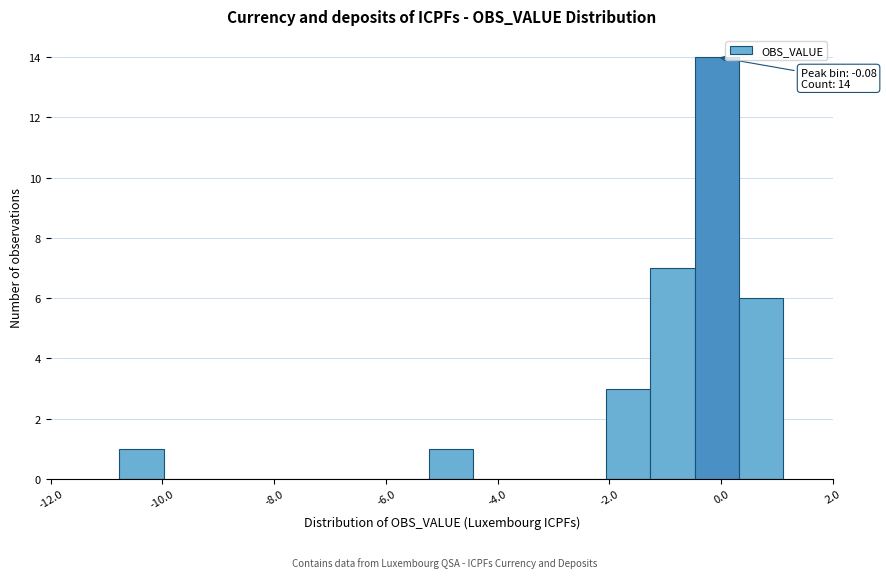

Read against the x-axis, roughly where is the centre of the tallest bar?

0.0